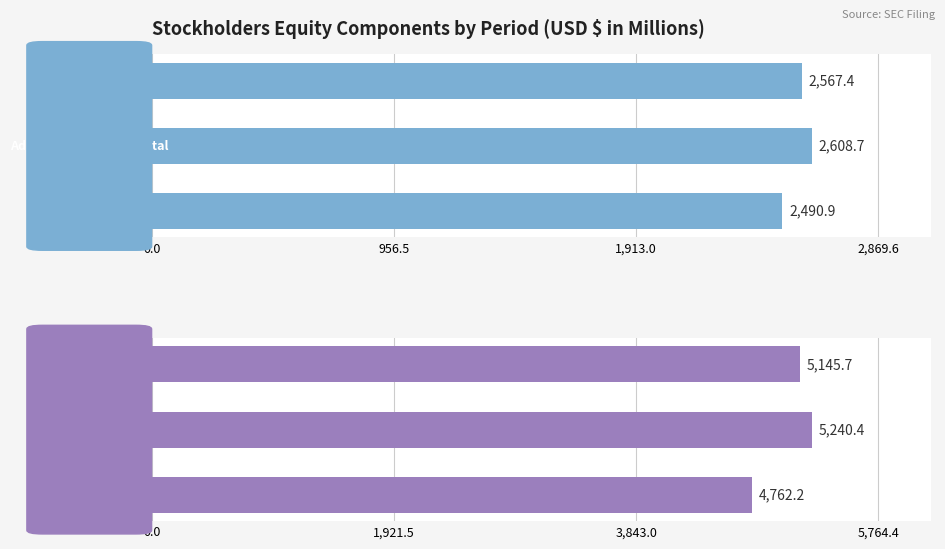

Rank the series at Dec. 31, 2021 from highest to lowest value.

Retained Earnings, Additional Paid-in Capital